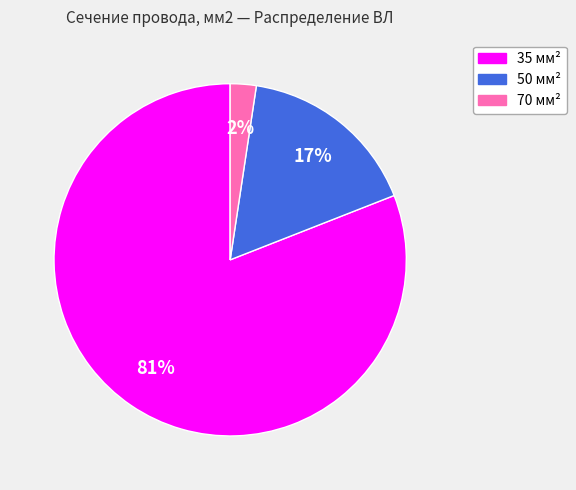

True or false: 35 accounts for 81% of the total.

True